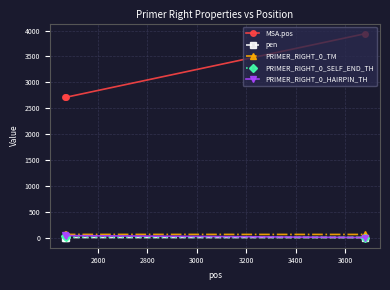

Which series has the widest spread of values?

MSA.pos